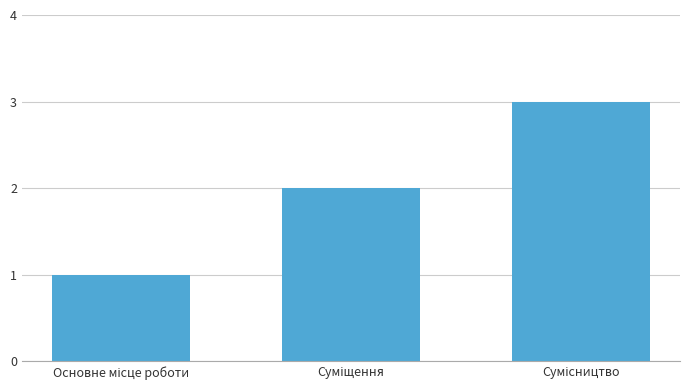

What is the sum of all values?

6